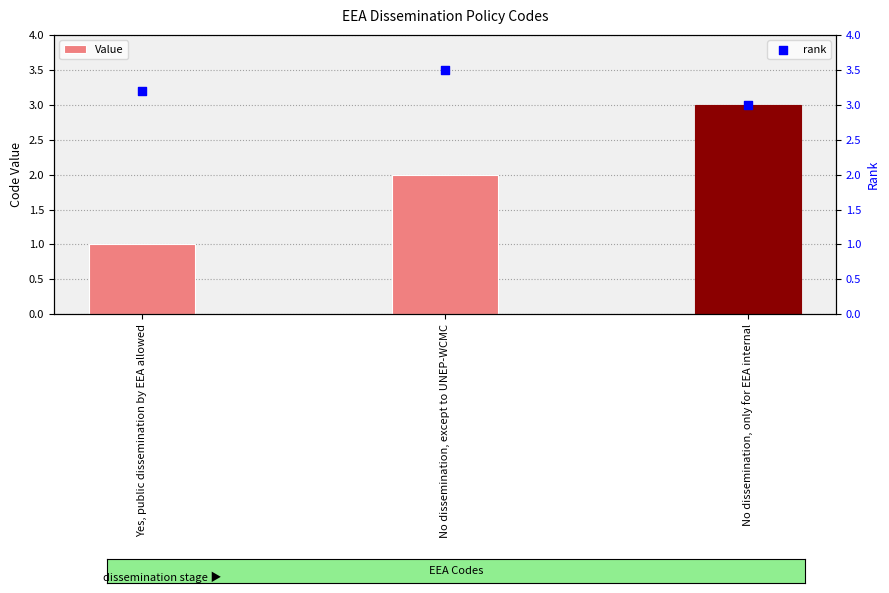

Which series has the largest total across all categories?

rank